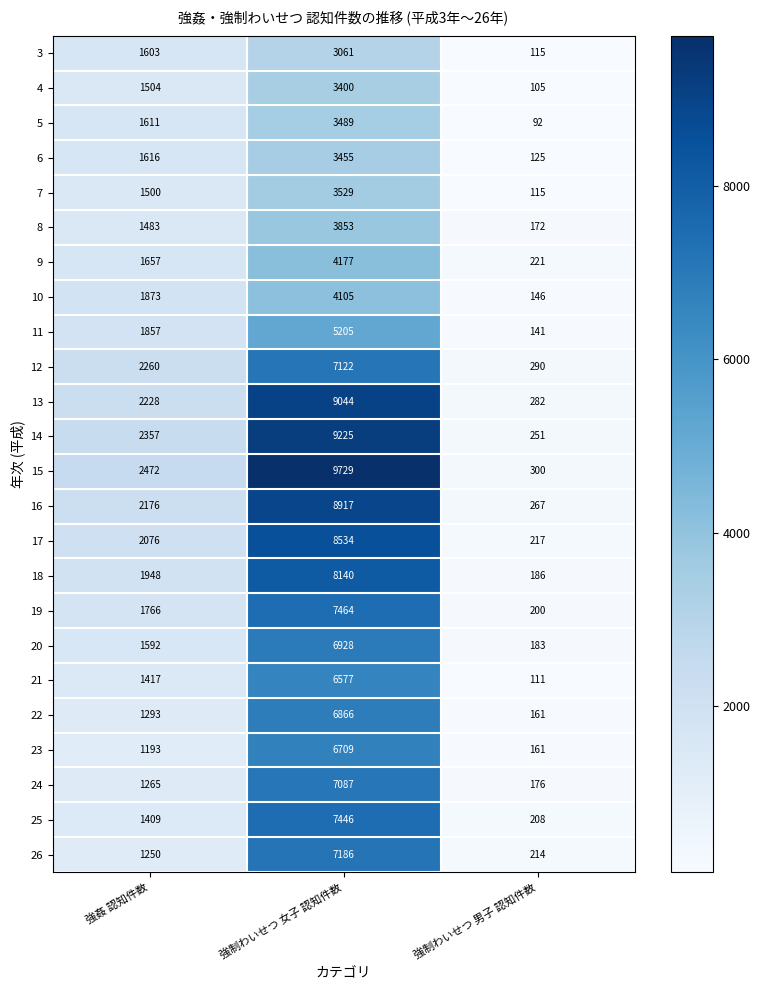

At 強姦 認知件数, list the series in order from largest to smallest.

15, 14, 12, 13, 16, 17, 18, 10, 11, 19, 9, 6, 5, 3, 20, 4, 7, 8, 21, 25, 22, 24, 26, 23